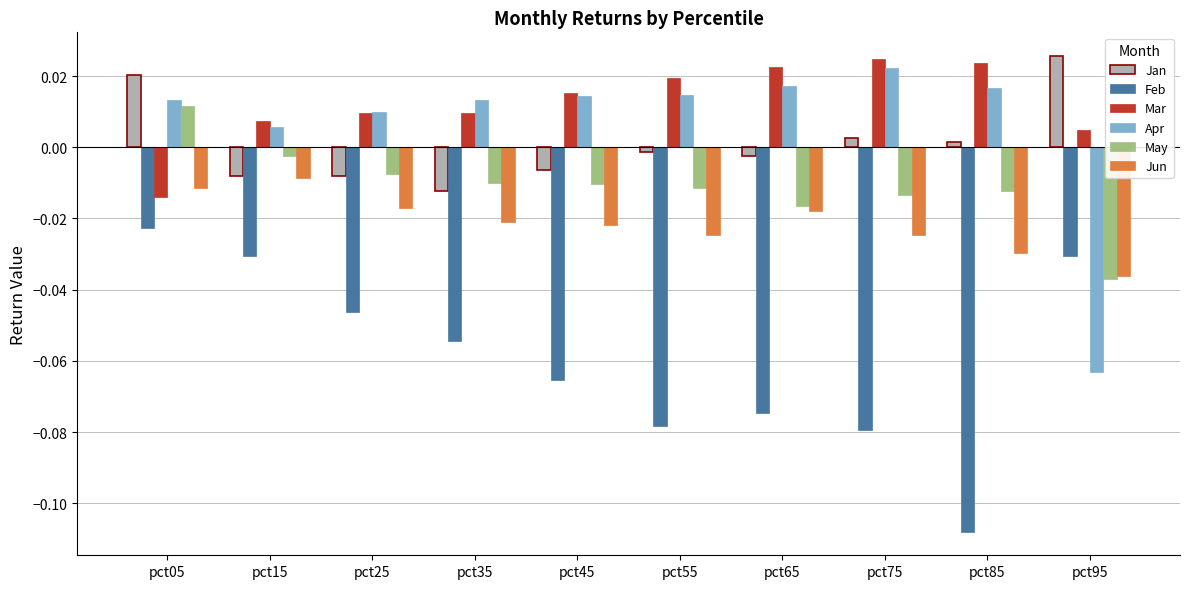

What is the spread (max minus min) of values at pct55?

0.1